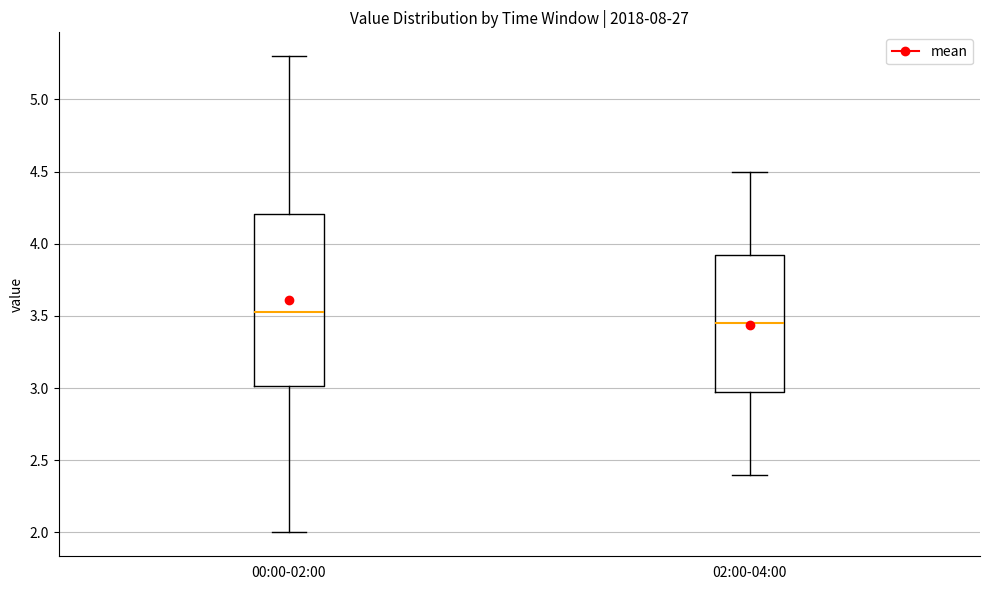

Reading left to right, transcribe this box plot: for each box, give where its median line is, the range the box spans, and where its two whiskers end, as read against the y-axis. The values are not printed on the chart, so give them approximately, as read against the axis.

00:00-02:00: median 3.55, box 3.00 to 4.20, whiskers 2.00 to 5.30
02:00-04:00: median 3.45, box 3.00 to 3.95, whiskers 2.40 to 4.50